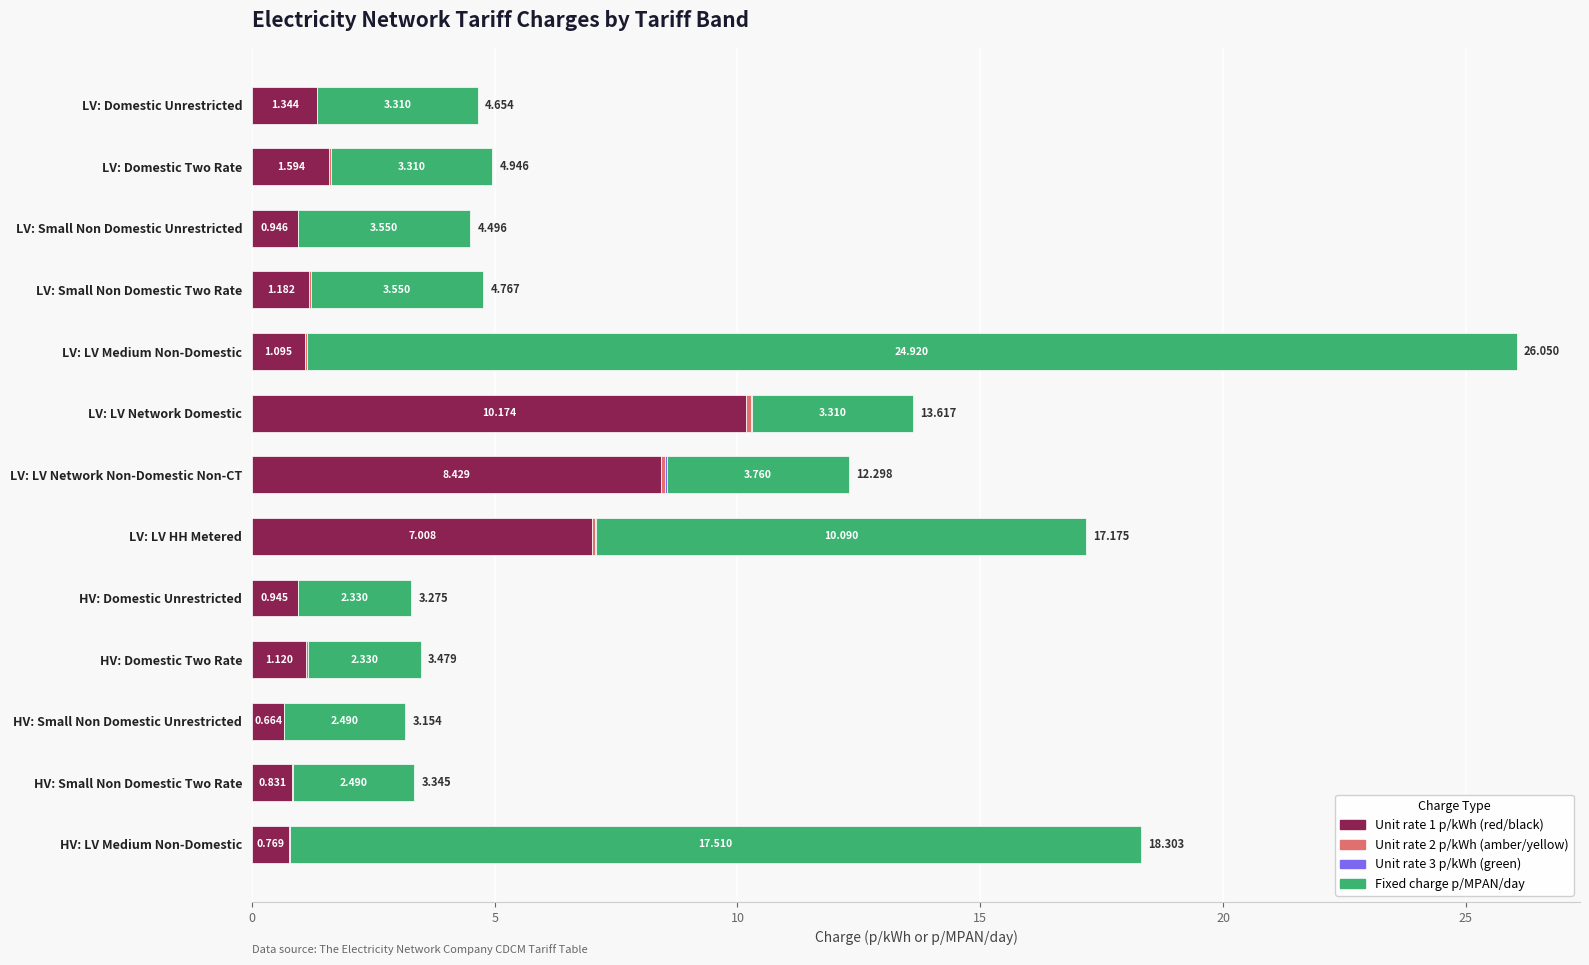

At which category is the sum across all series the highest?

LV: LV Medium Non-Domestic